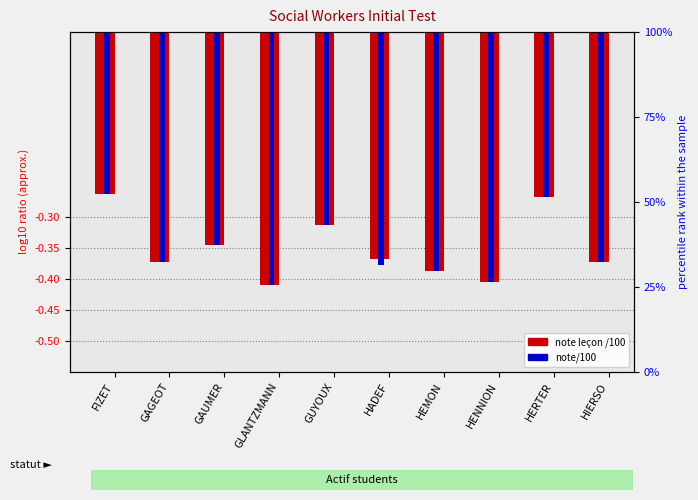

Which series has the largest total across all categories?

note leçon /100